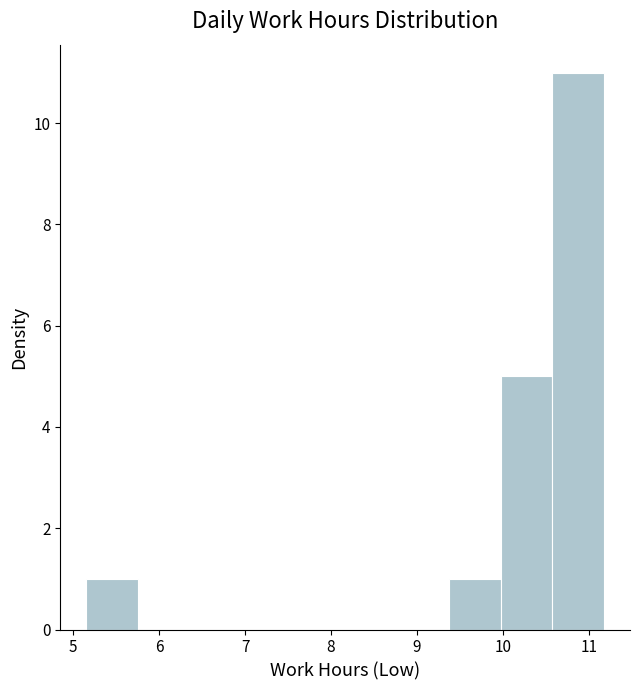

Reading left to right, list every bar in this chart as the range it spans on the x-axis followed by its height. Neither the bar edges nor the heights are printed on the chart, so give them approximately, as read against the axes.

5.2 to 5.8: 1
5.8 to 6.4: 0
6.4 to 7.0: 0
7.0 to 7.6: 0
7.6 to 8.2: 0
8.2 to 8.8: 0
8.8 to 9.4: 0
9.4 to 10.0: 1
10.0 to 10.6: 5
10.6 to 11.2: 11